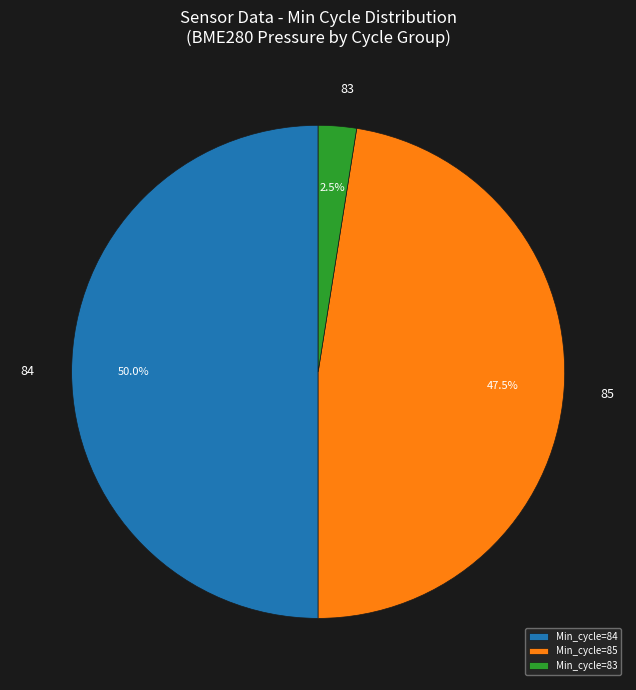

How many slices are in this pie chart?

3